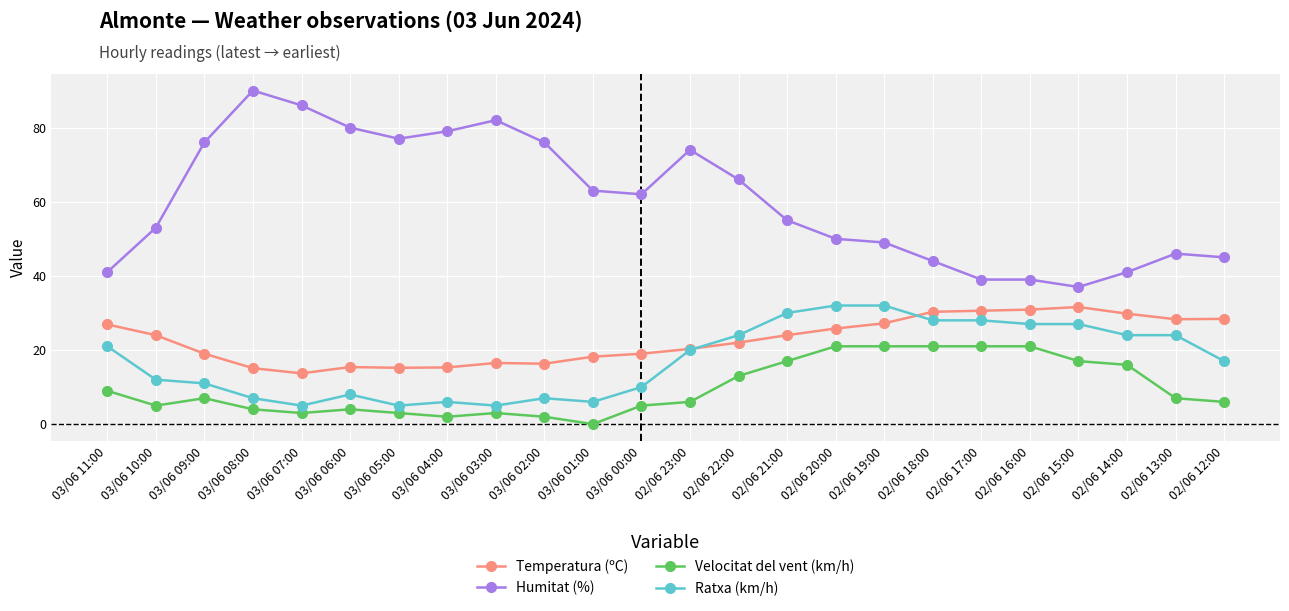

What is the spread (max minus min) of values at 03/06 05:00?

74.0